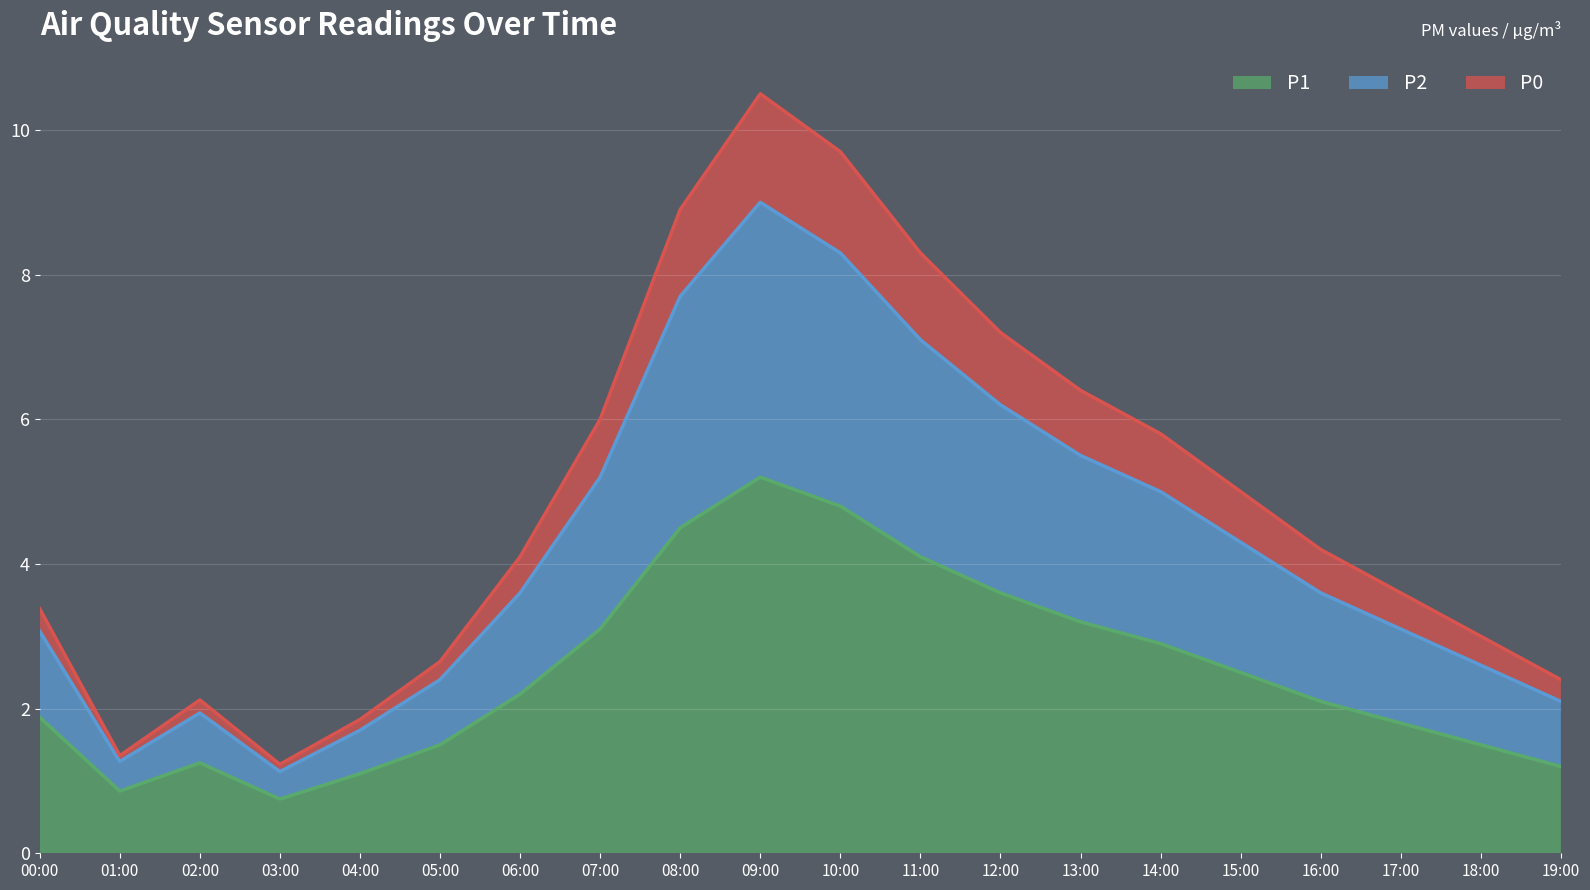

What is the label of the 20th point from the left?

19:00